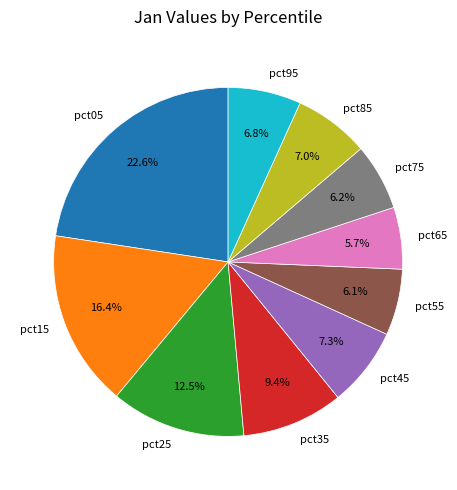

Is pct55 the majority of the pie?

No